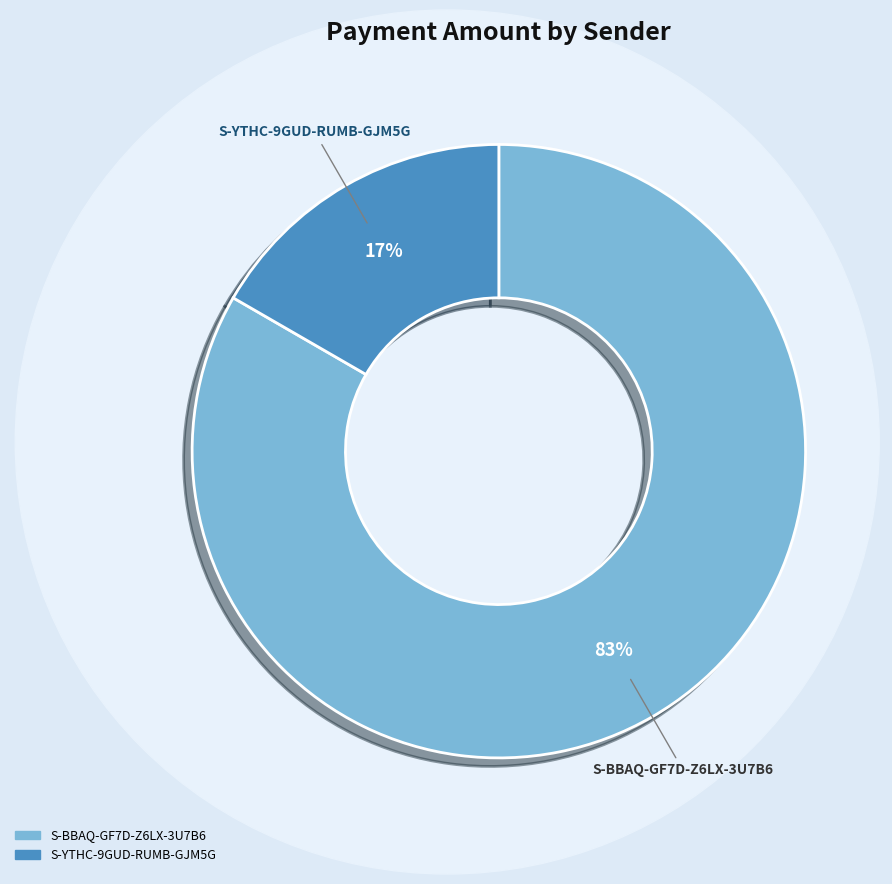

To the nearest percent, what is the average slice percentage?

50%